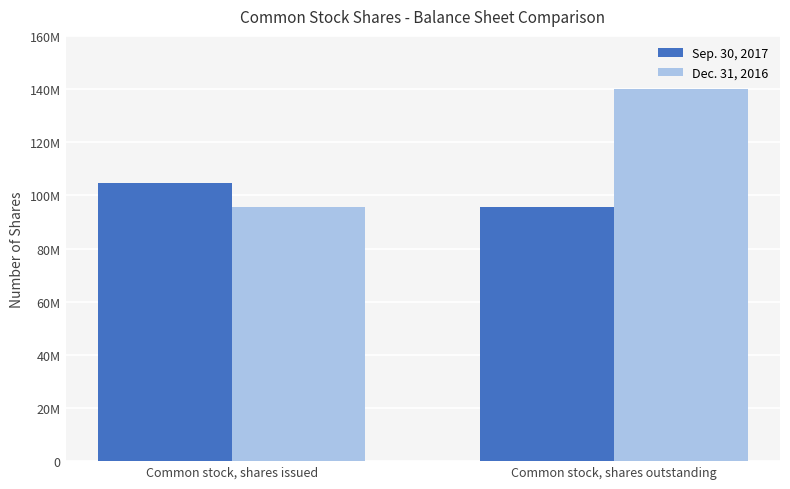

What is the smallest value displayed?

95680831